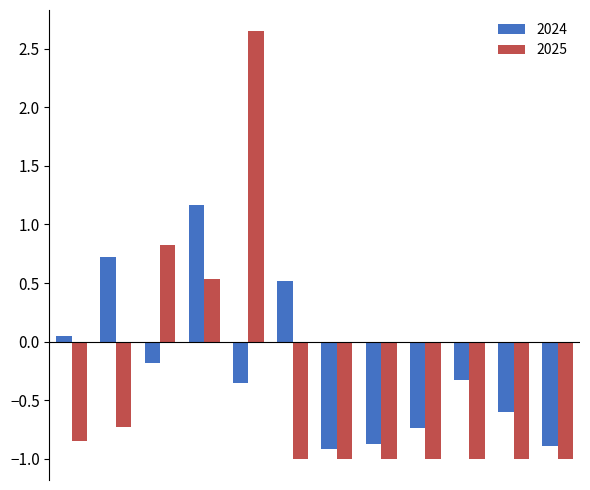

Which series has the largest range (max minus min)?

2025